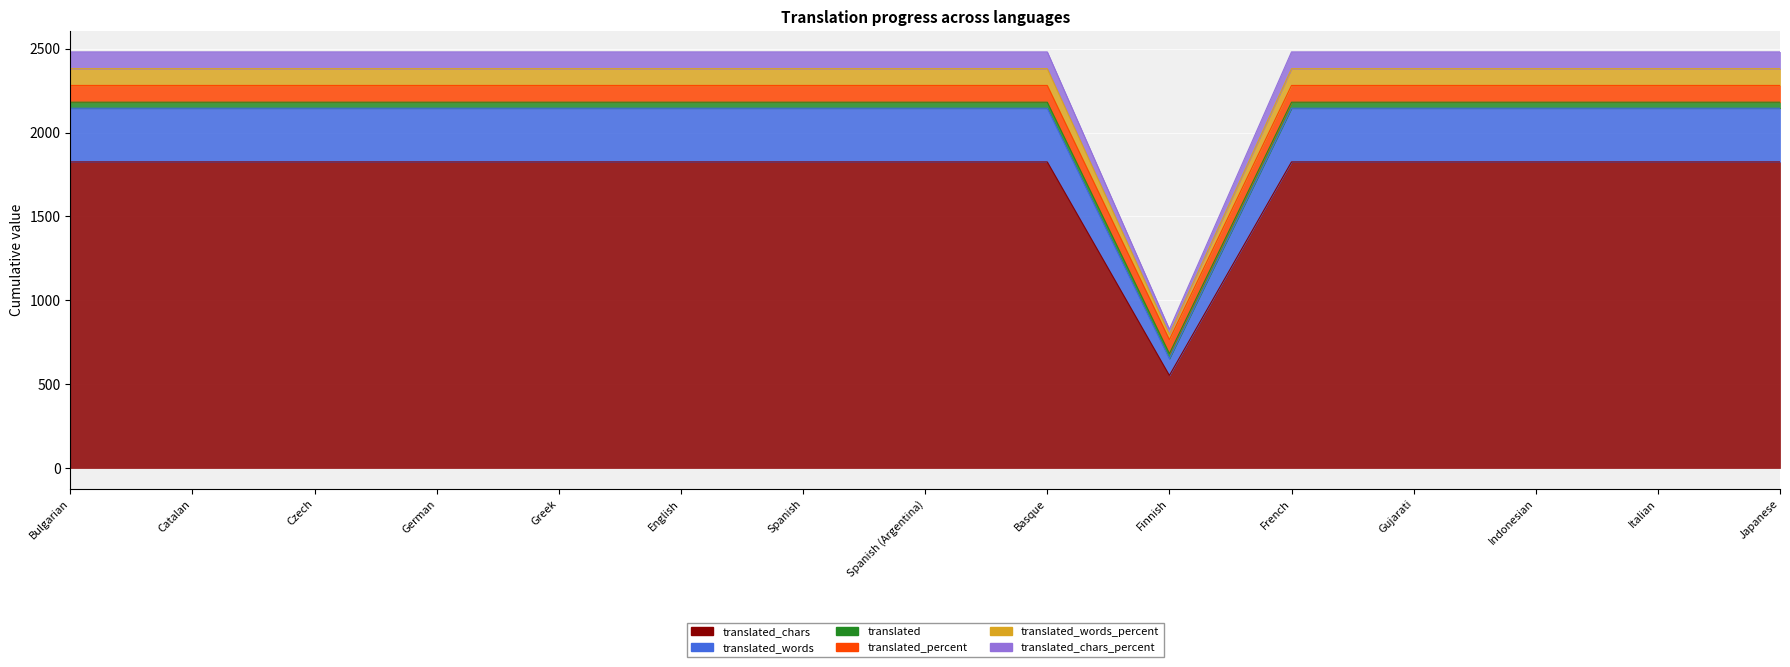

True or false: translated_chars and translated cross at least once.

False